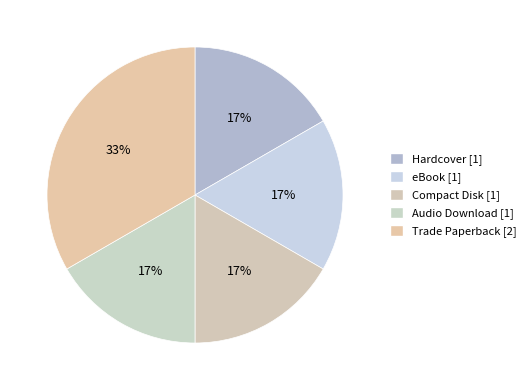

Is there any slice that represents more than half of the pie?

No